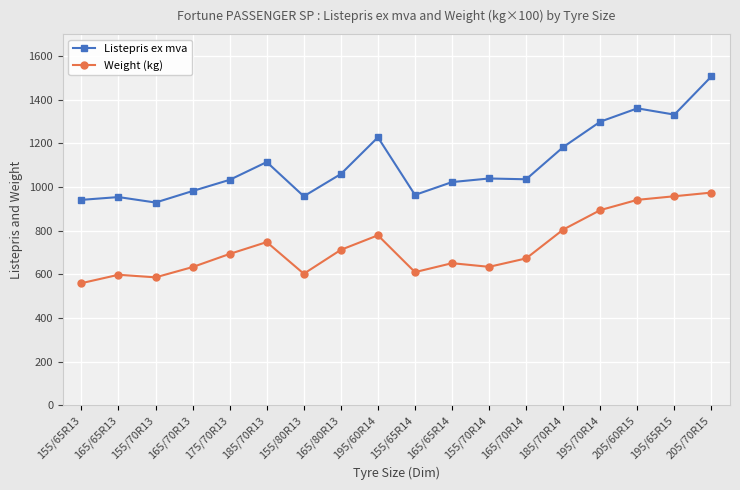

At which category is the sum across all series the highest?

205/70R15